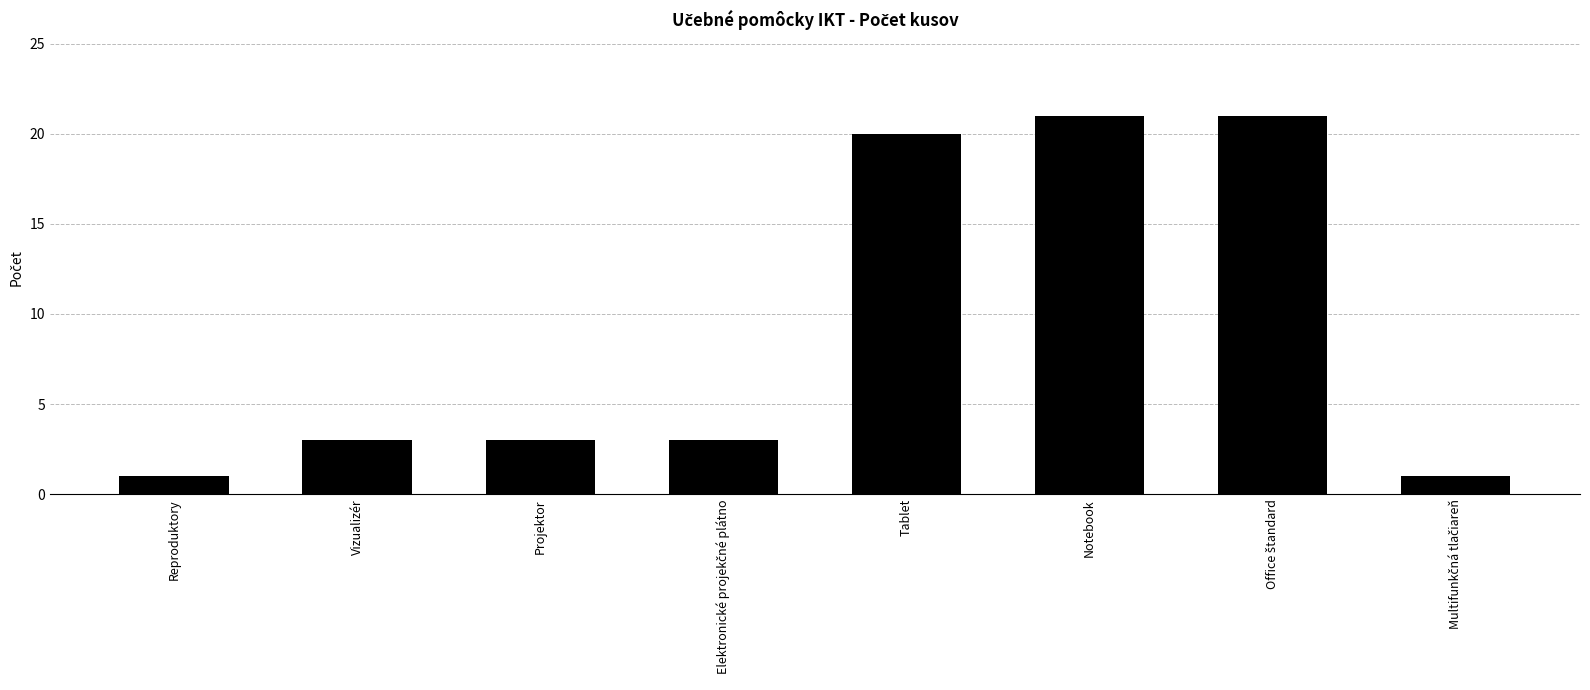

What is the minimum value shown in the chart?

1